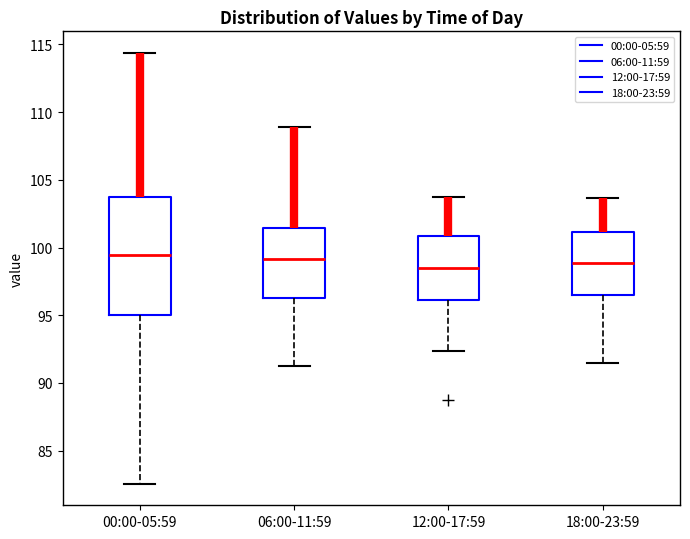

Where does the upper whisker of the box for 06:00-11:59 end on the y-axis? The values are not printed on the chart, so give them approximately, as read against the axis.

109.0